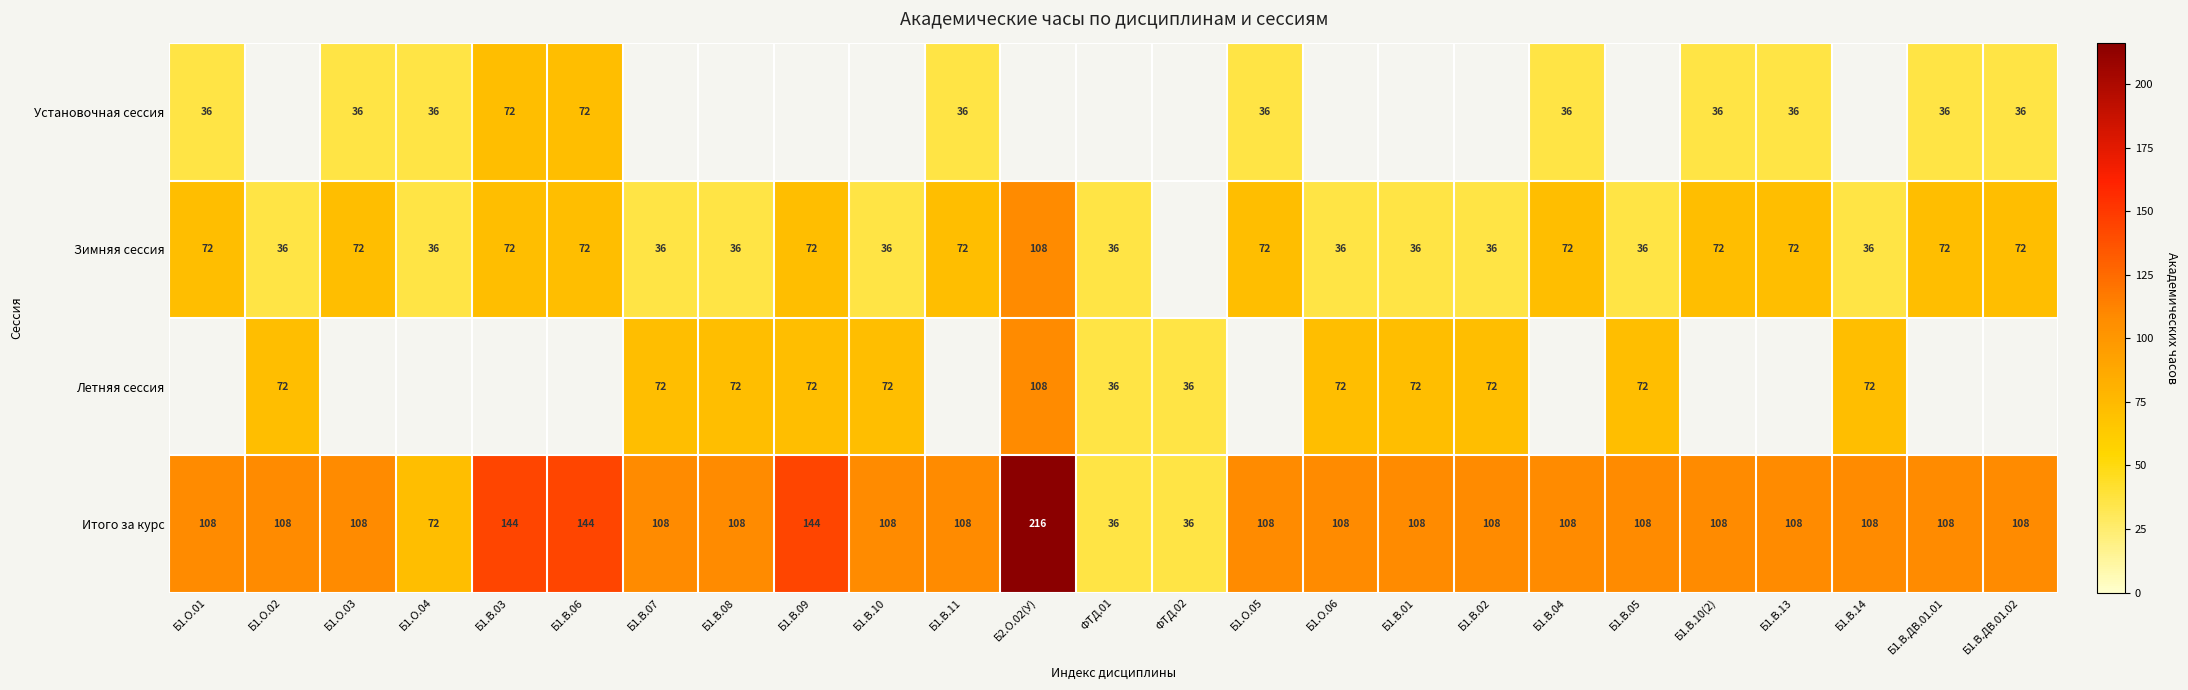

What is the difference between the Зимняя сессия values at Б1.В.04 and Б1.В.08?

36